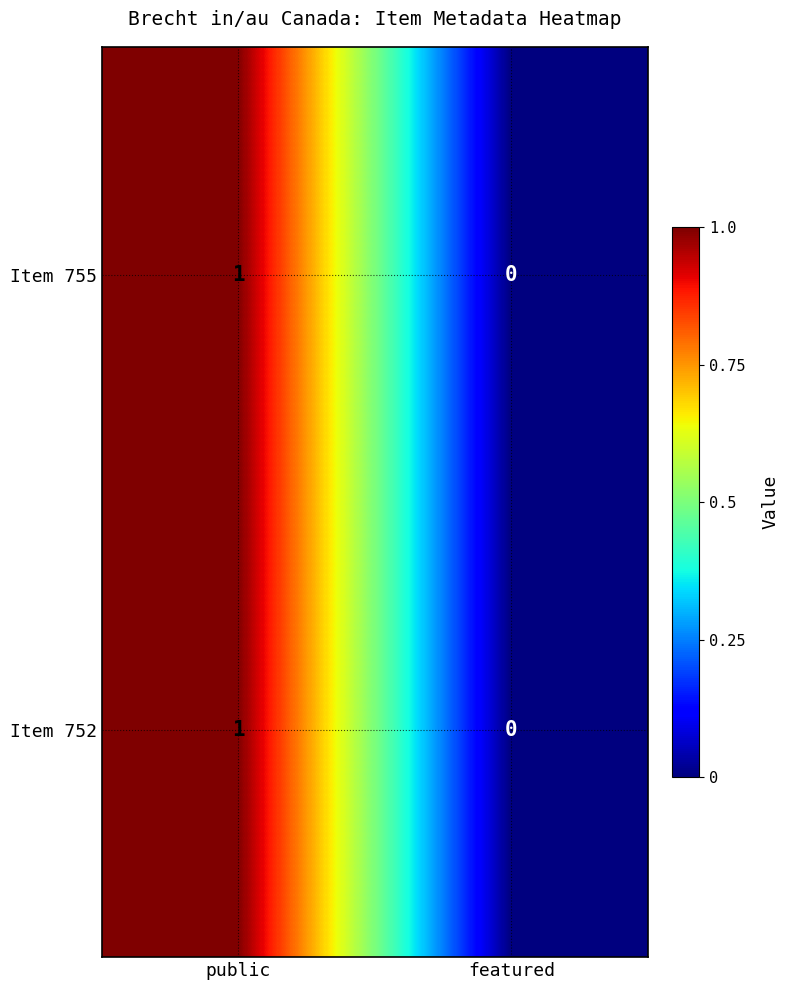

At which category is the sum across all series the highest?

public